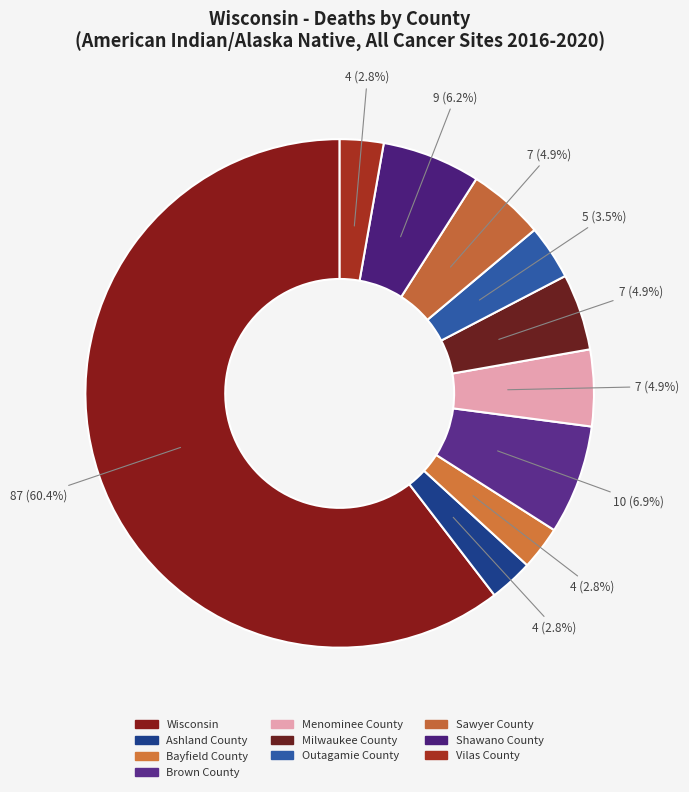

Count the number of slices in the pie.

10